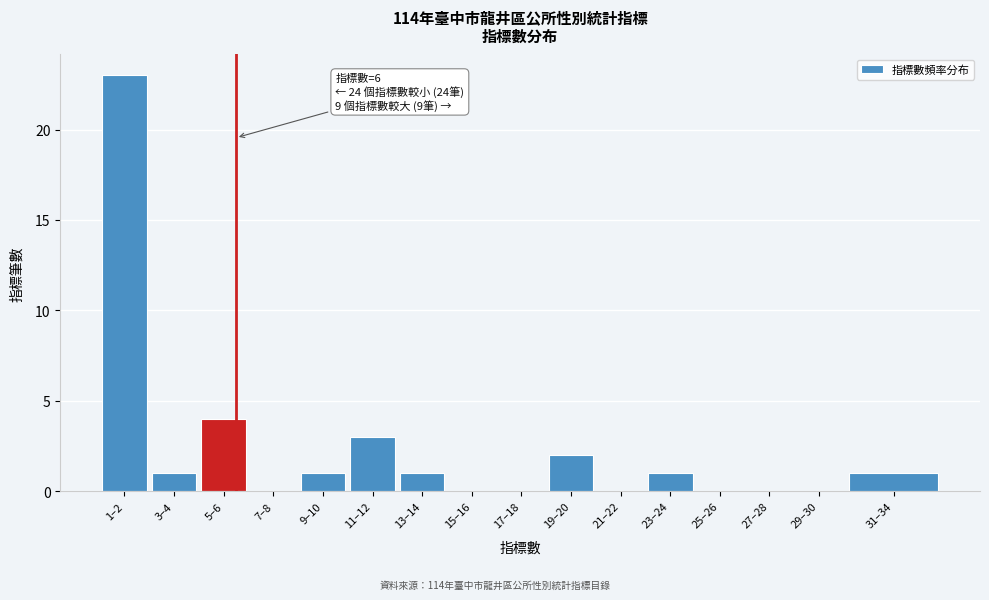

Reading right to left, list all the values displayed in this chart.

31–34=1	29–30=0	27–28=0	25–26=0	23–24=1	21–22=0	19–20=2	17–18=0	15–16=0	13–14=1	11–12=3	9–10=1	7–8=0	5–6=4	3–4=1	1–2=23